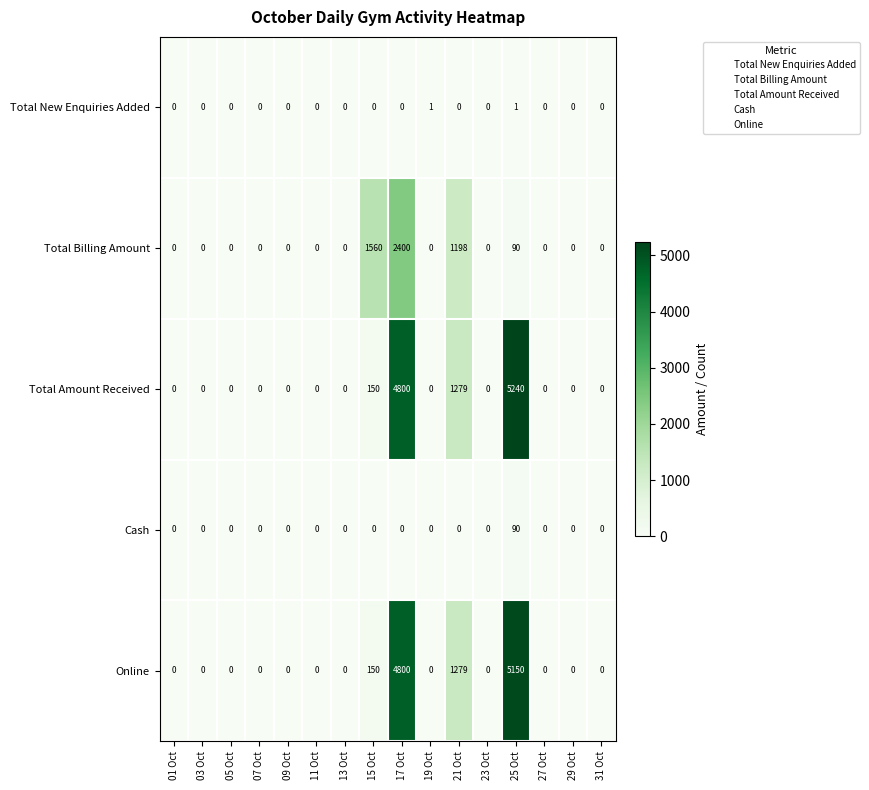

At which category does the chart reach its peak across all series?

25 Oct